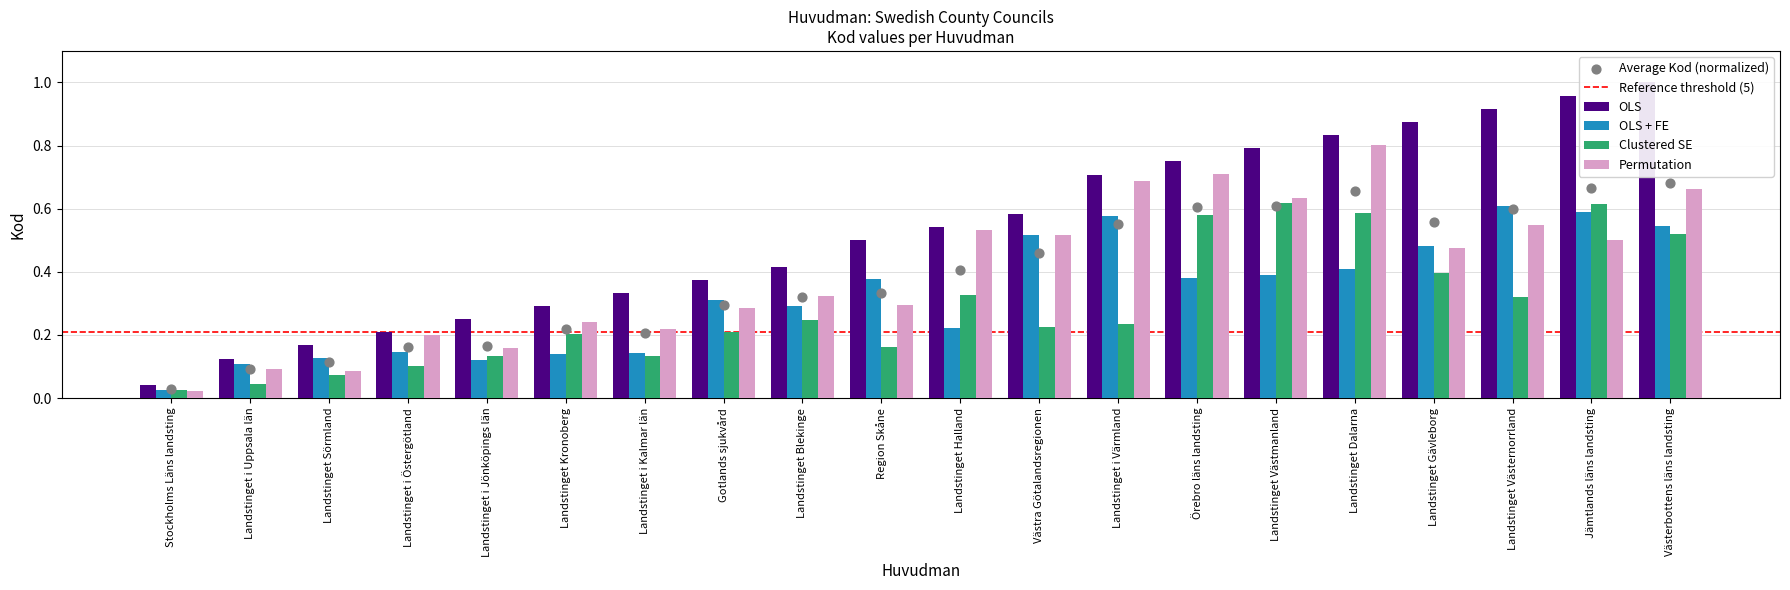

Which series has the largest Y range (max minus min)?

OLS